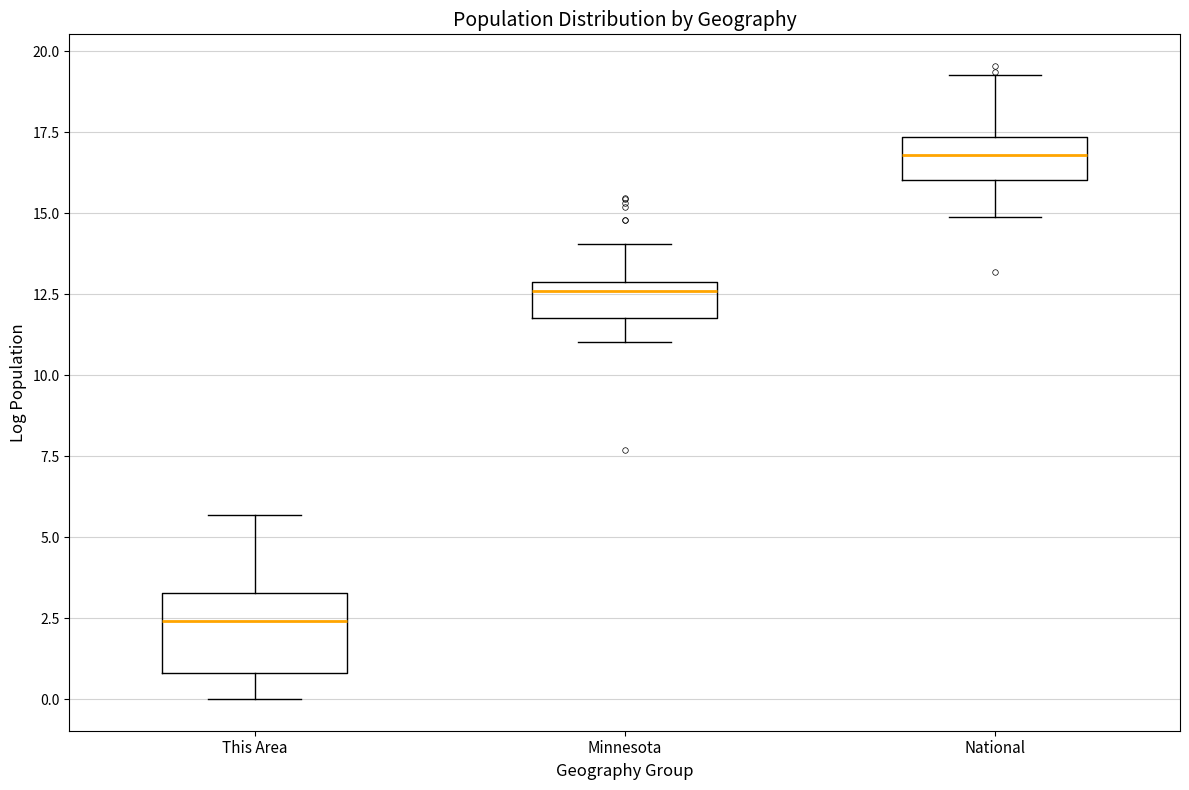

Reading left to right, transcribe this box plot: for each box, give where its median line is, the range the box spans, and where its two whiskers end, as read against the y-axis. The values are not printed on the chart, so give them approximately, as read against the axis.

This Area: median 2.5, box 1.0 to 3.5, whiskers 0.0 to 5.5
Minnesota: median 12.5, box 12.0 to 13.0, whiskers 11.0 to 14.0
National: median 17.0, box 16.0 to 17.5, whiskers 15.0 to 19.5